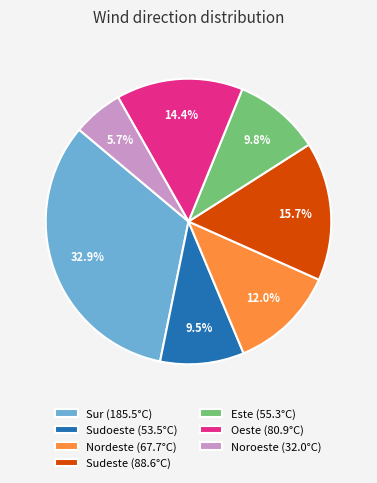

What is the ratio of the value at Sudoeste (53.5°C) to the value at Noroeste (32.0°C)?

1.7